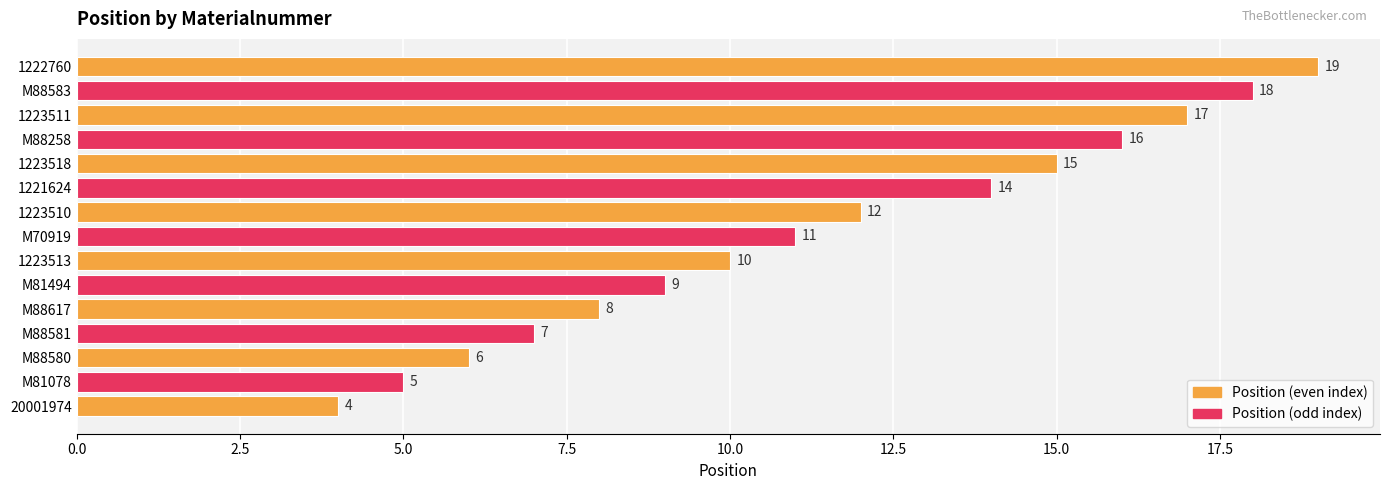

List the labels in order of value, smallest first.

20001974, M81078, M88580, M88581, M88617, M81494, 1223513, M70919, 1223510, 1221624, 1223518, M88258, 1223511, M88583, 1222760